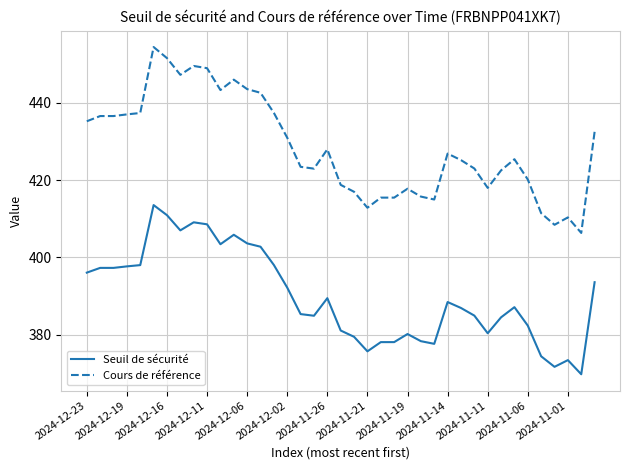

Which series has the largest total across all categories?

Cours de référence